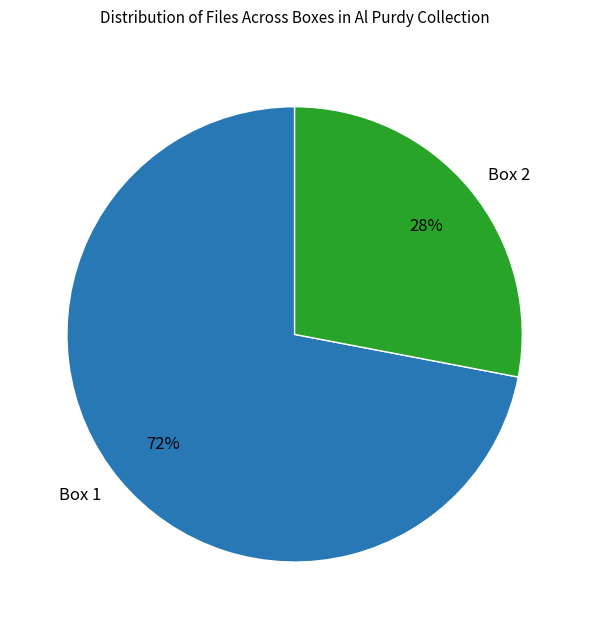

Is Box 2 the majority of the pie?

No